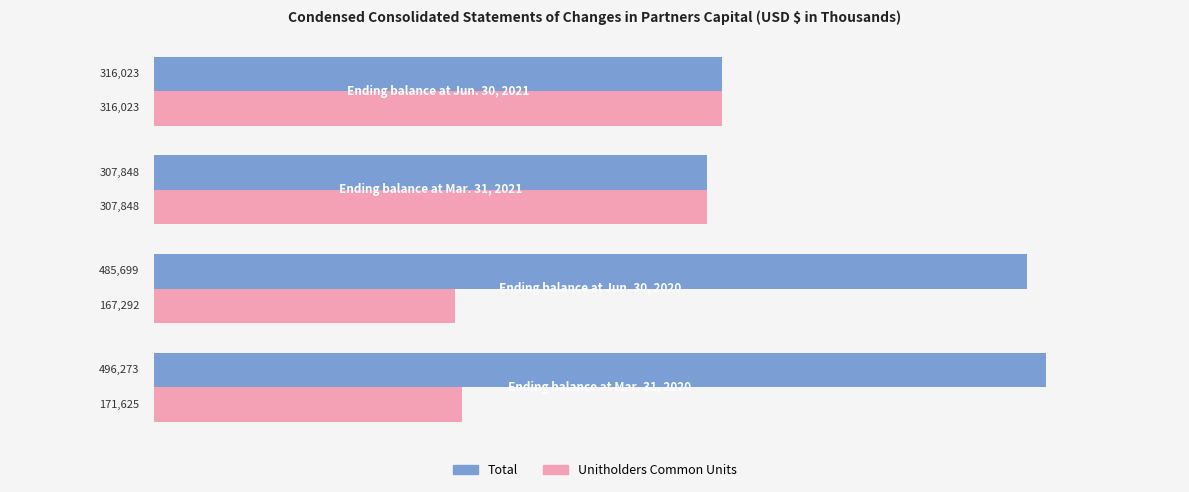

Which series has the largest range (max minus min)?

Total